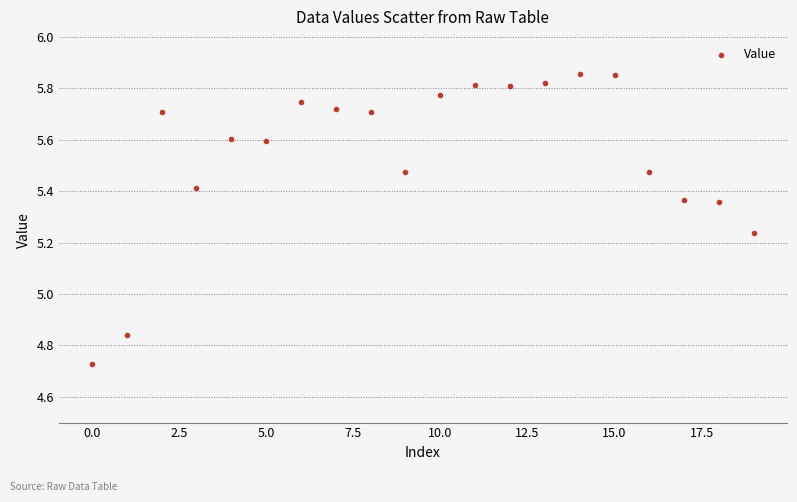

What is the range of Y values (max minus min)?

1.1